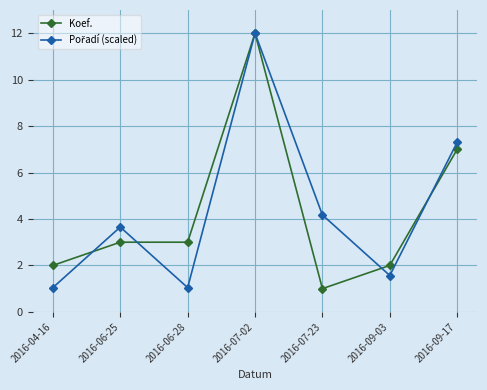

What is the greatest value displayed?

12.0